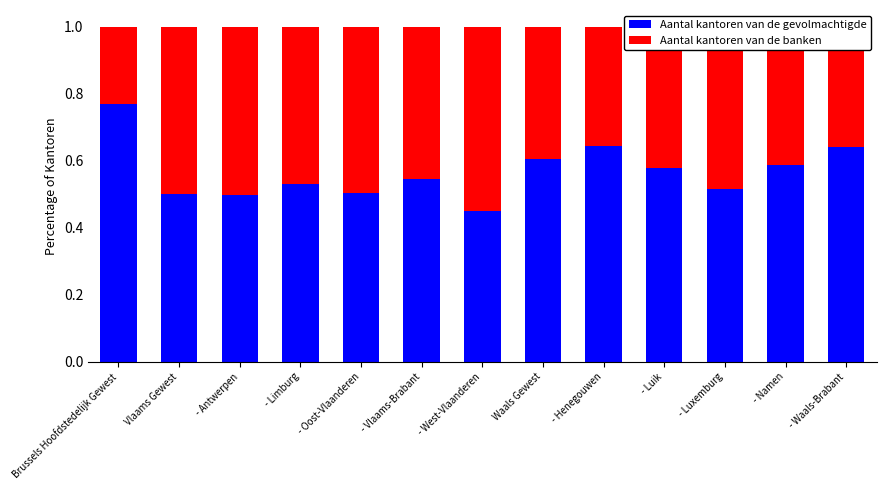

The Aantal kantoren van de banken series shows 1.0 at - Henegouwen. True or false?

False